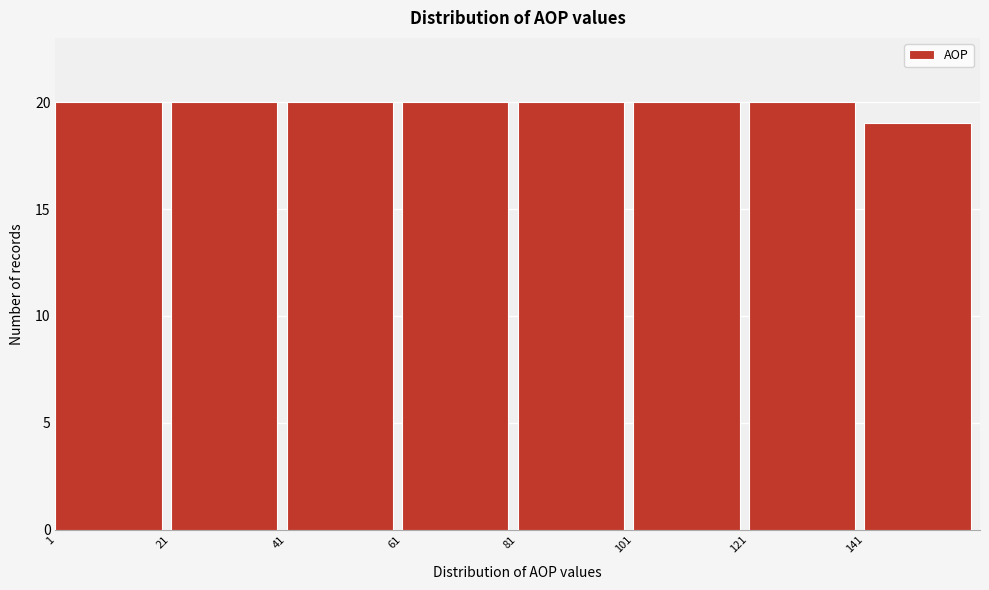

What is the height of the bar covering 1 to 21 on the x-axis? Neither the bar edges nor the heights are printed on the chart, so give them approximately, as read against the axes.

20